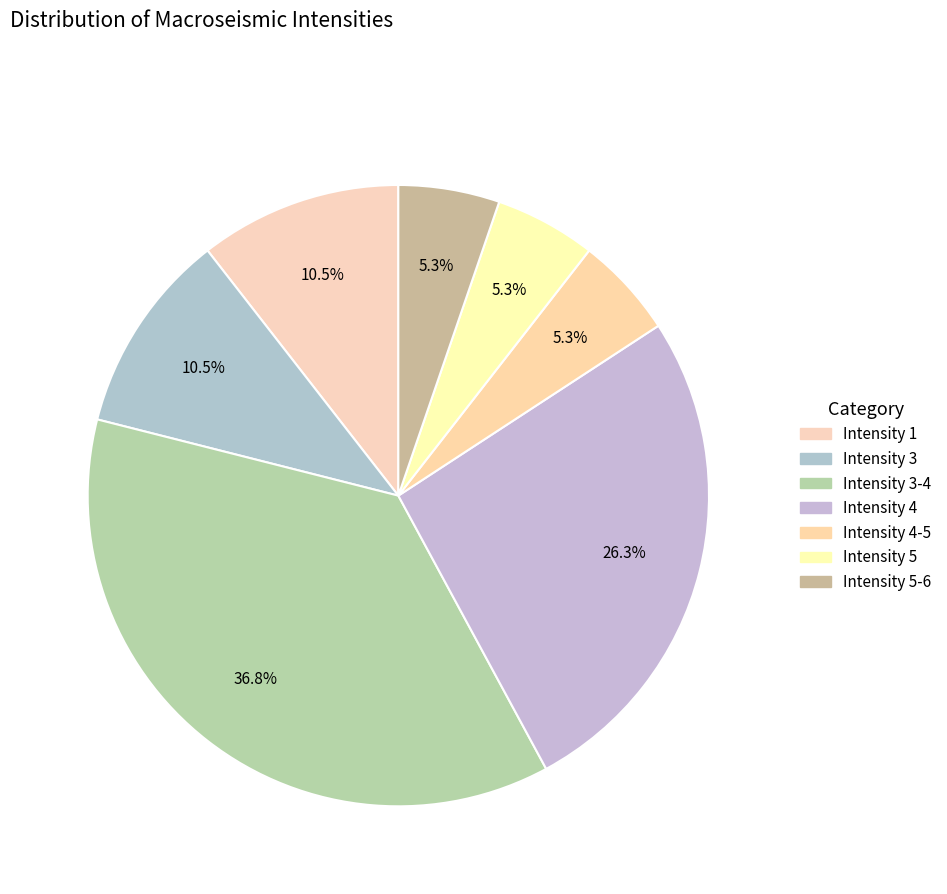

Count the number of slices in the pie.

7